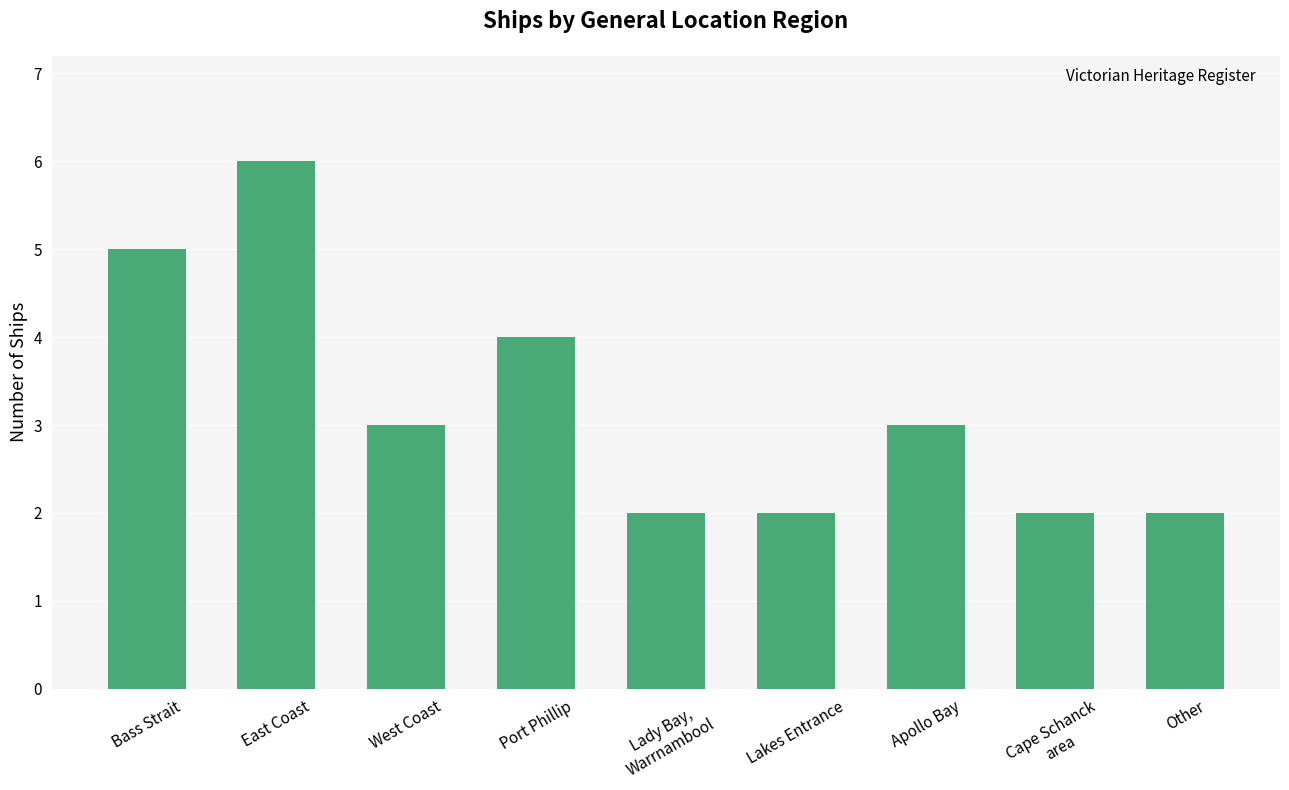

Count the values in the range 2 to 4.

7